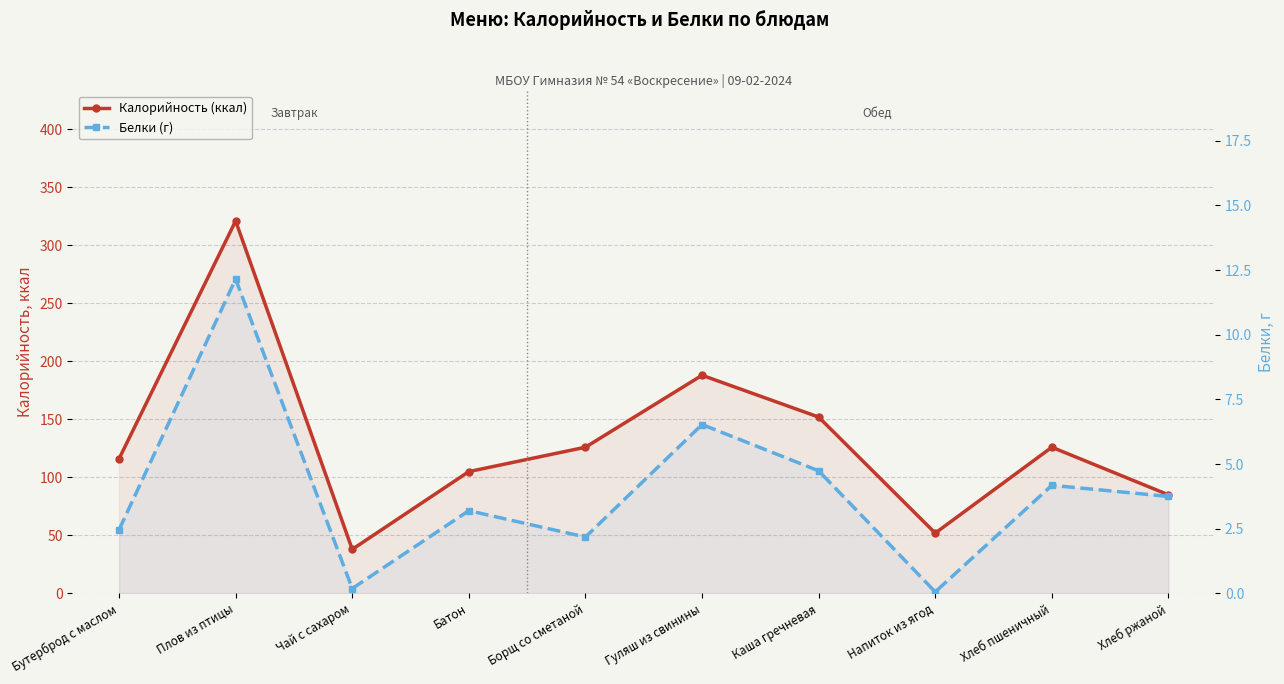

True or false: Белки (г) has a value of 3.4 at Бутерброд с маслом.

False